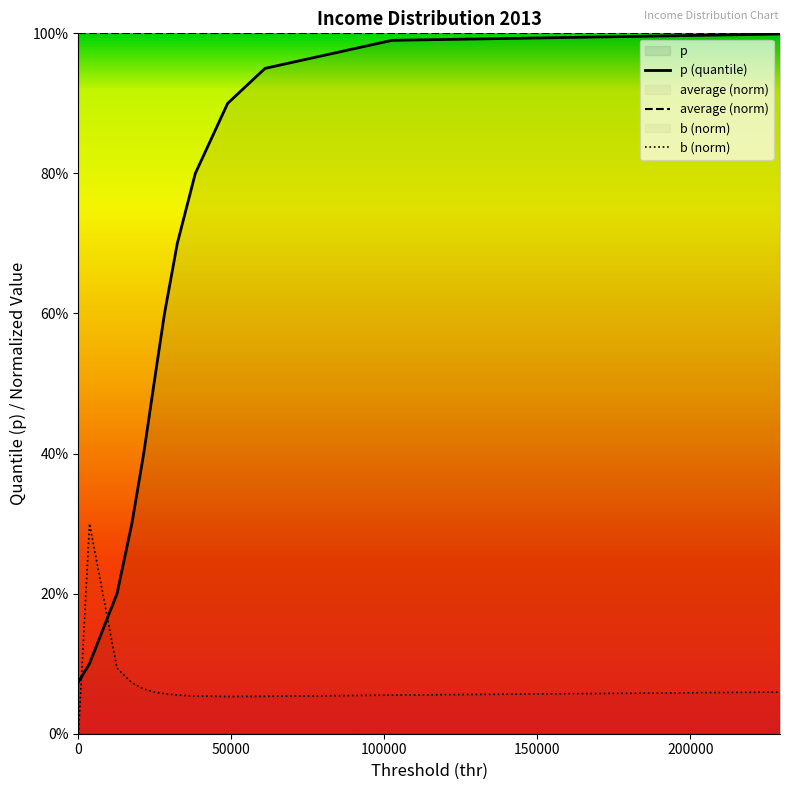

Reading left to right, transcribe all the data shown in this chart.

p: 0.1	0.1	0.2	0.3	0.4	0.5	0.6	0.7	0.8	0.9	0.9	1.0	1.0
b: 0.0	0.3	0.1	0.1	0.1	0.1	0.1	0.1	0.1	0.1	0.1	0.1	0.1